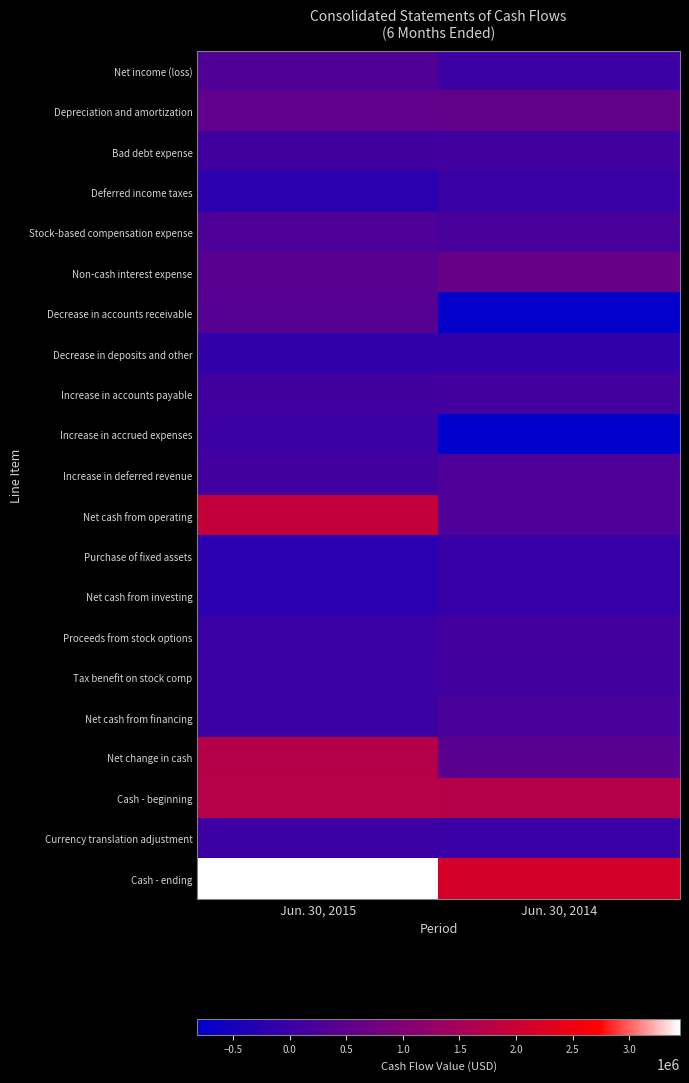

At how many categories does at least one series exceed 1085965?

2